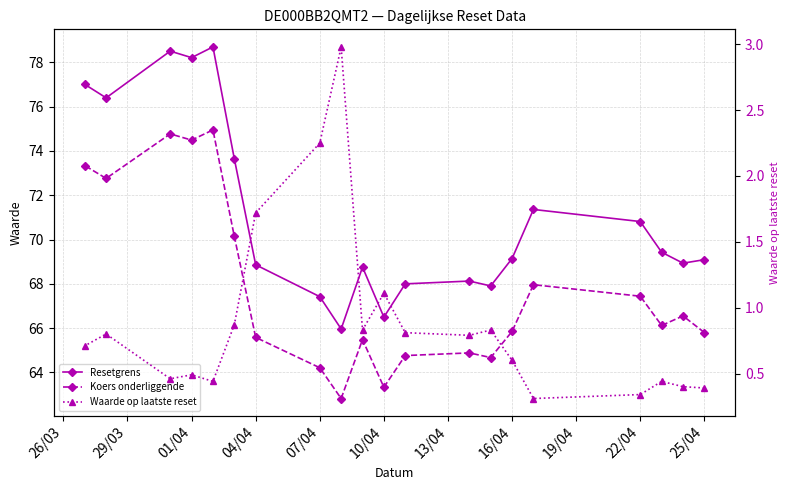

Which series has the widest spread of values?

Resetgrens